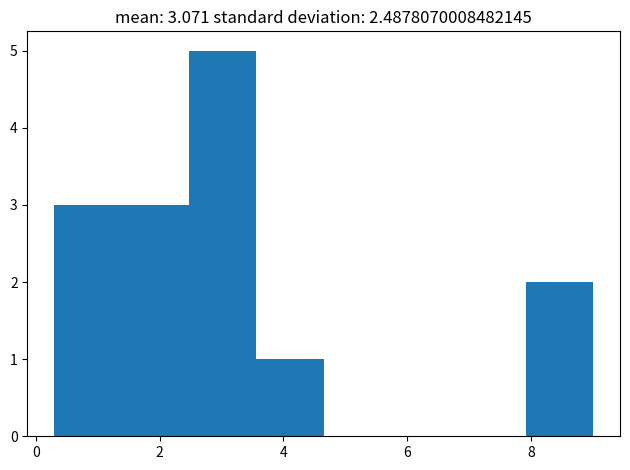

Reading left to right, list every bar in this chart as the range it spans on the x-axis followed by its height. Neither the bar edges nor the heights are printed on the chart, so give them approximately, as read against the axes.

0.4 to 1.4: 3
1.4 to 2.4: 3
2.4 to 3.6: 5
3.6 to 4.6: 1
4.6 to 5.8: 0
5.8 to 6.8: 0
6.8 to 8.0: 0
8.0 to 9.0: 2